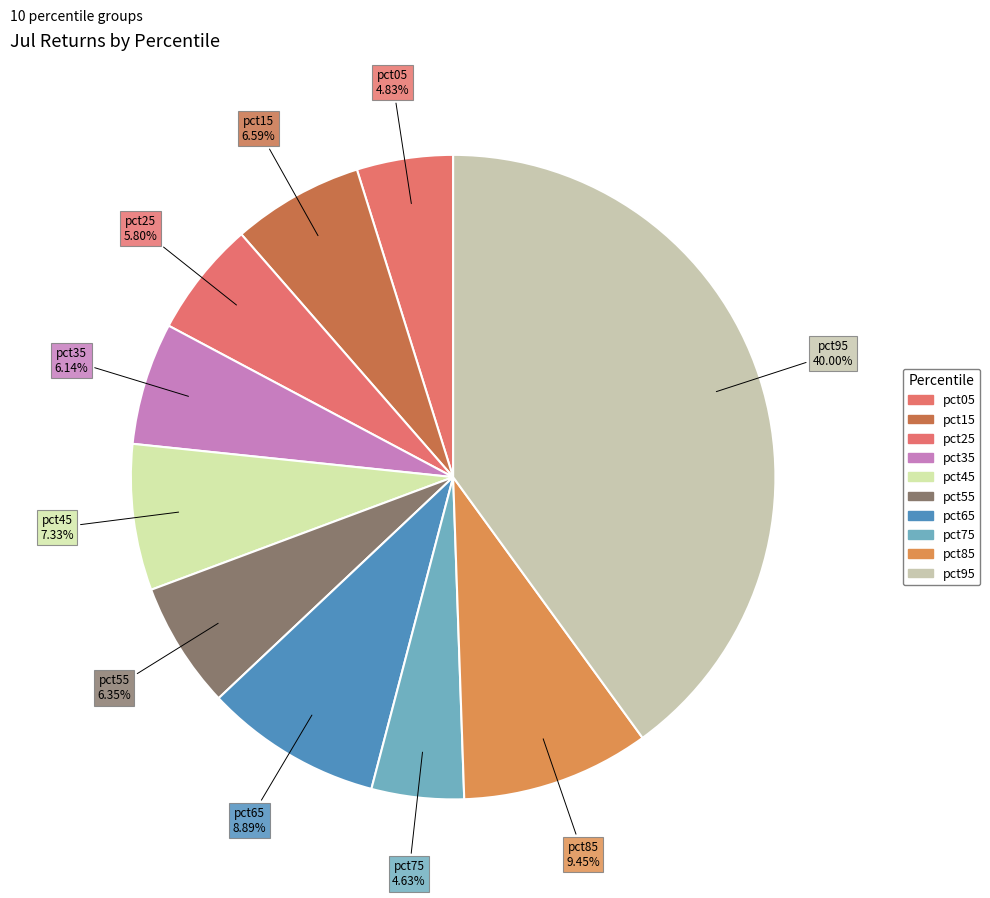

To the nearest percent, what is the difference between the largest and smallest slice percentages?

35%